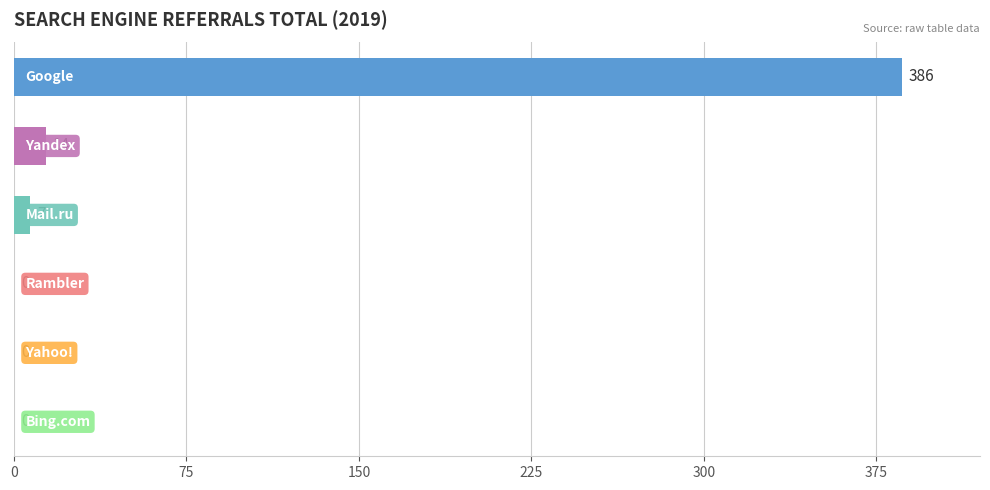

How many distinct data groups are displayed?

1